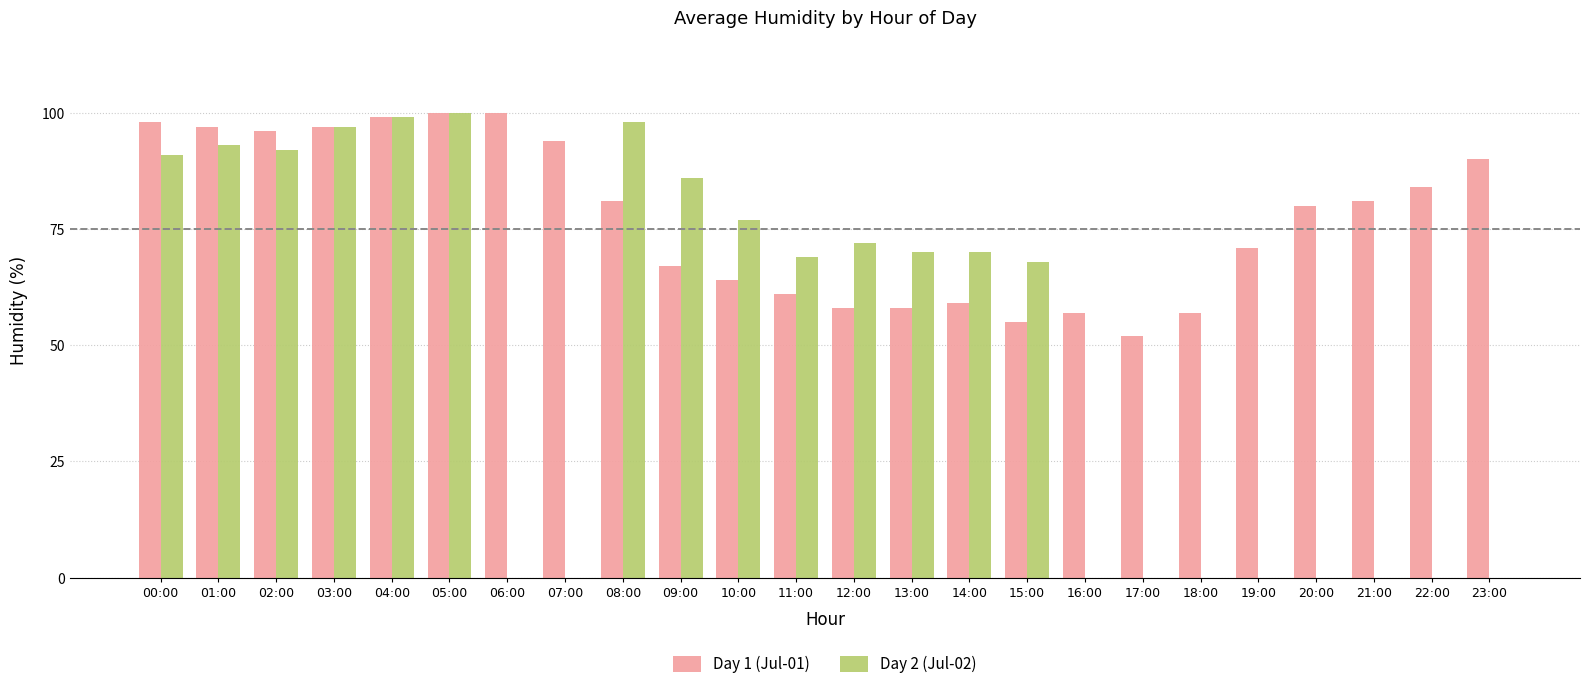

Where is Day 2 (Jul-02) nearest to the value 50?

15:00